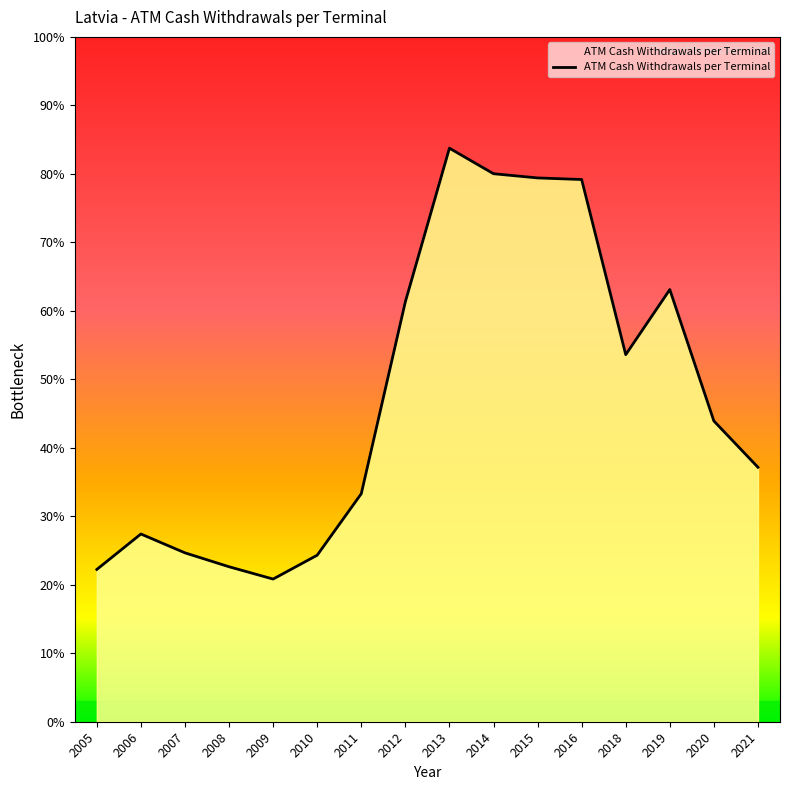

Which category has the highest value across all series?

2013